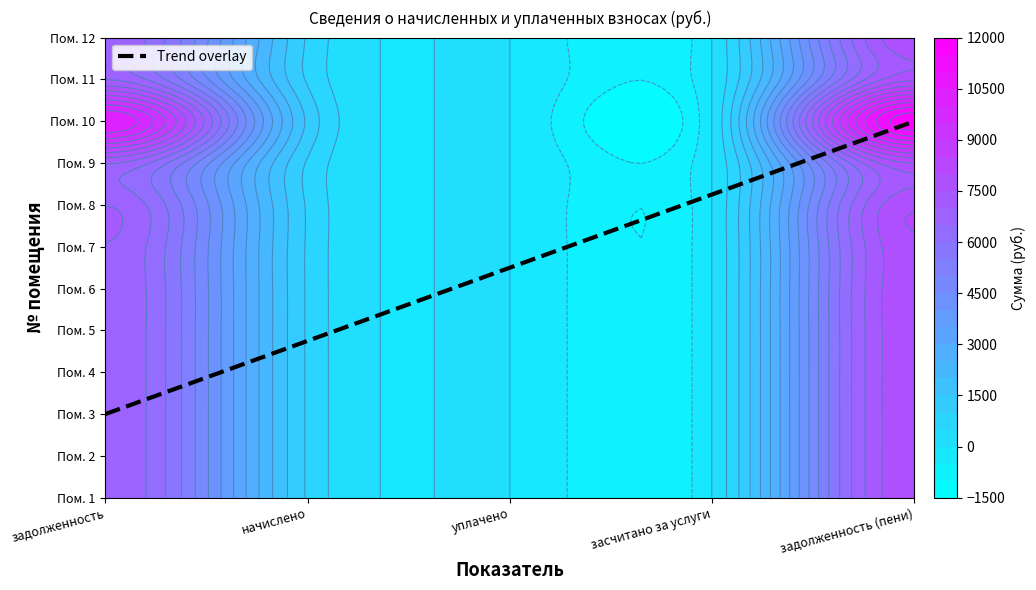

True or false: 10 has a value of -7173.3 at 3.

False